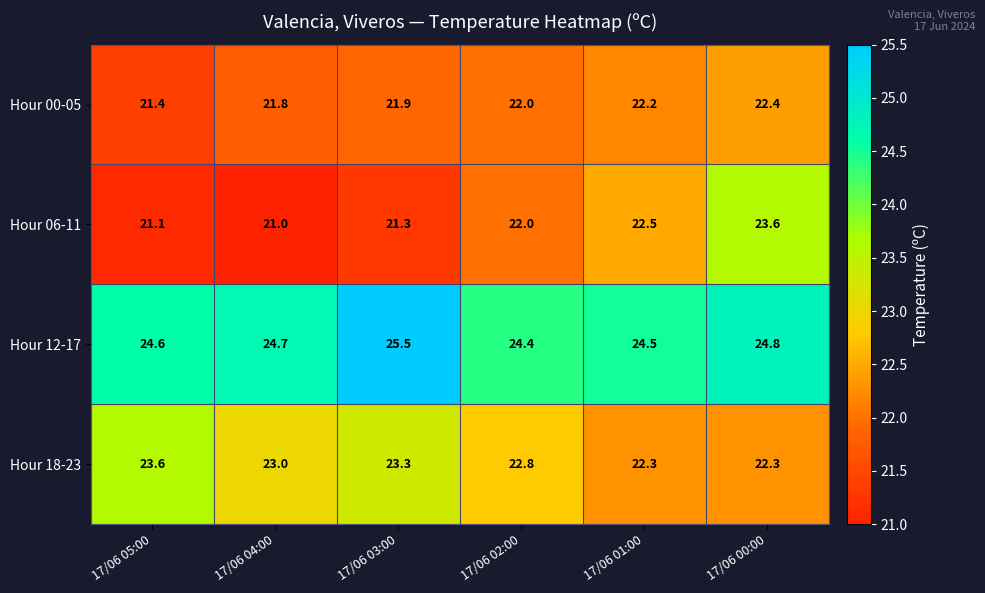

Where is Hour 12-17 nearest to the value 24?

17/06 02:00